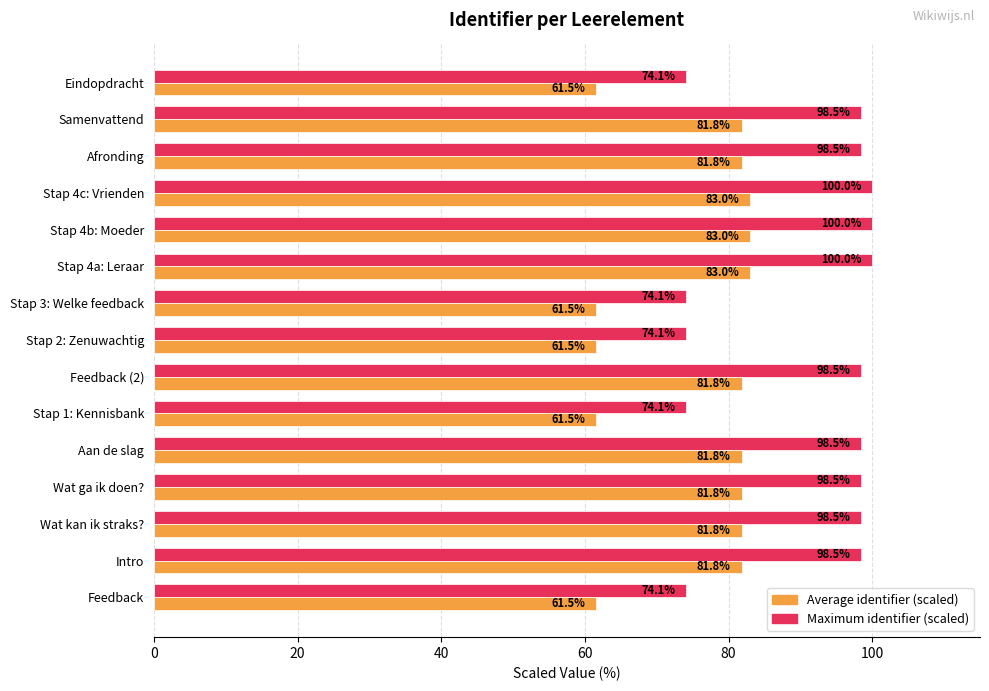

What is the smallest value displayed?

61.5